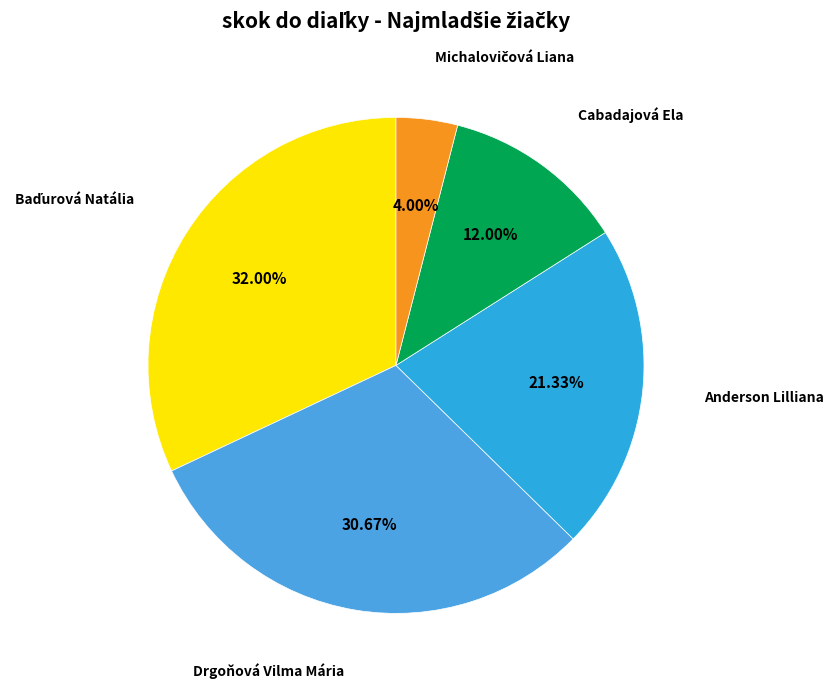

Count the number of slices in the pie.

5